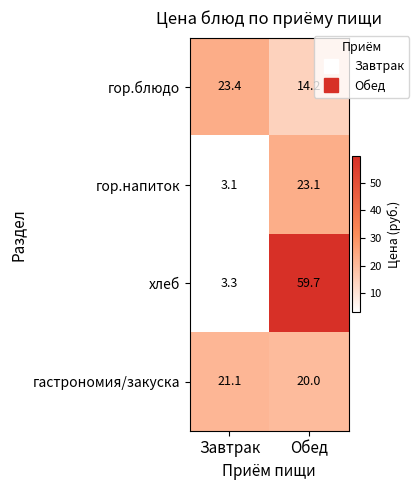

Which category has the lowest value in the гор.блюдо series?

Обед